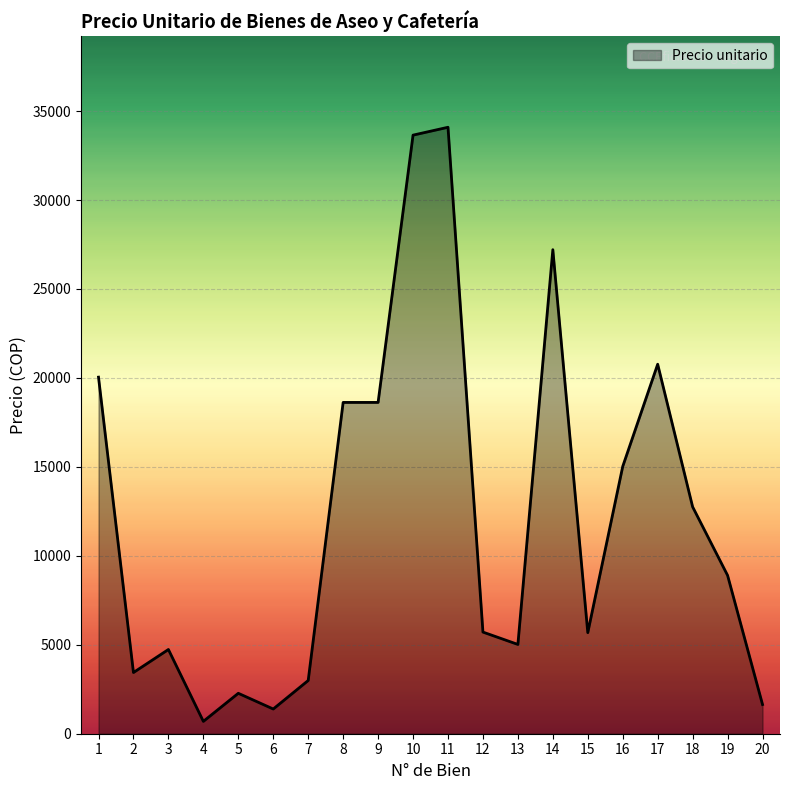

The value at 3 is 4734.7. True or false?

True